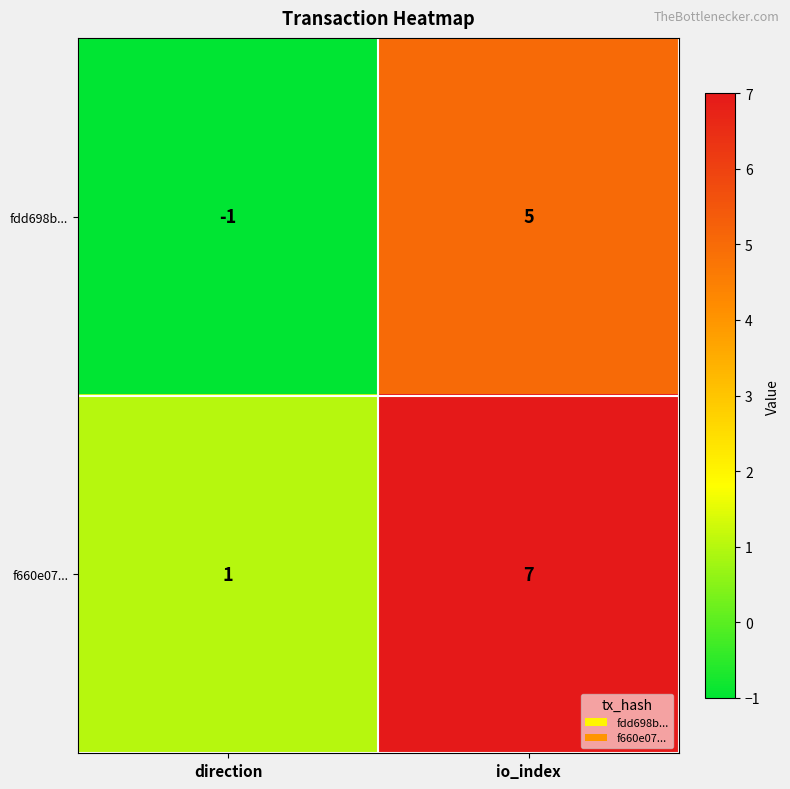

At how many categories does at least one series exceed 2?

1